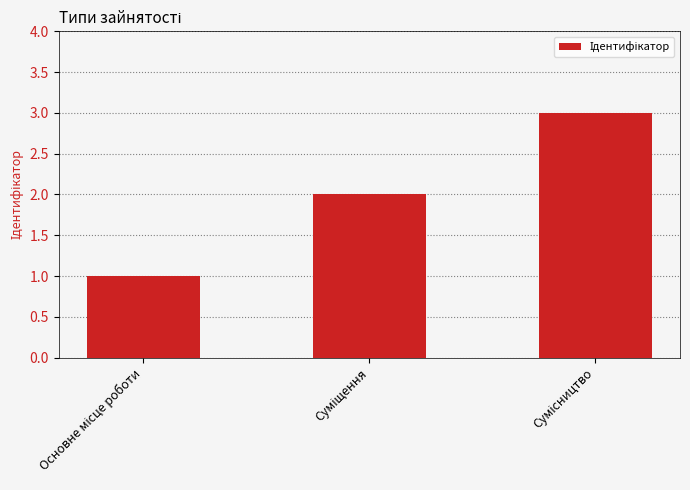

What is the difference between the maximum and second lowest values?

1